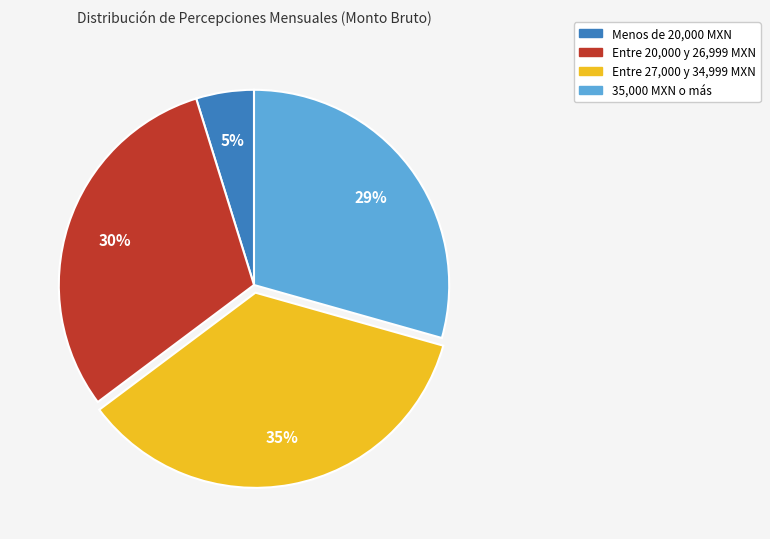

Do Entre 27,000 y 34,999 MXN and 35,000 MXN o más together represent more than half of the pie?

Yes